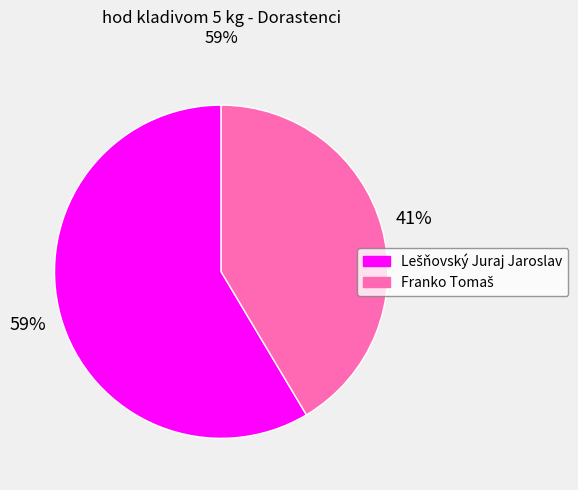

Is there any slice that represents more than half of the pie?

Yes